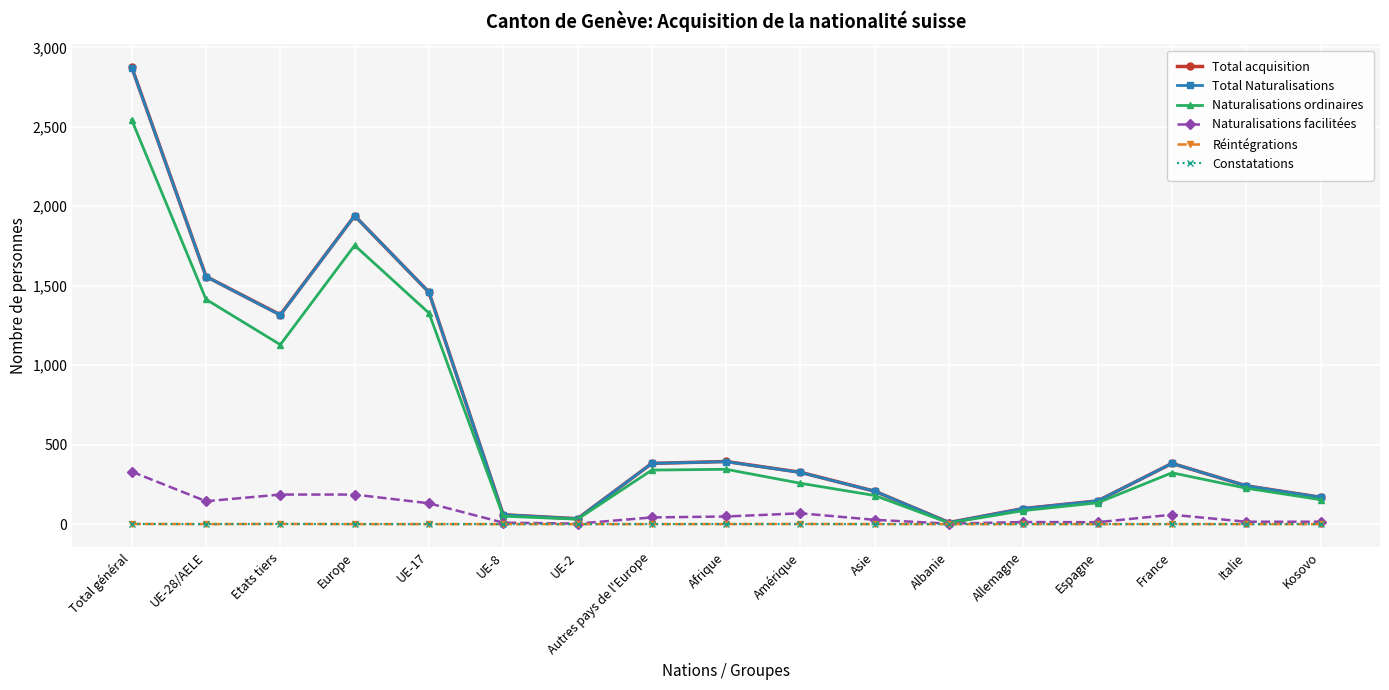

Where is the first local maximum for Total acquisition?

Europe